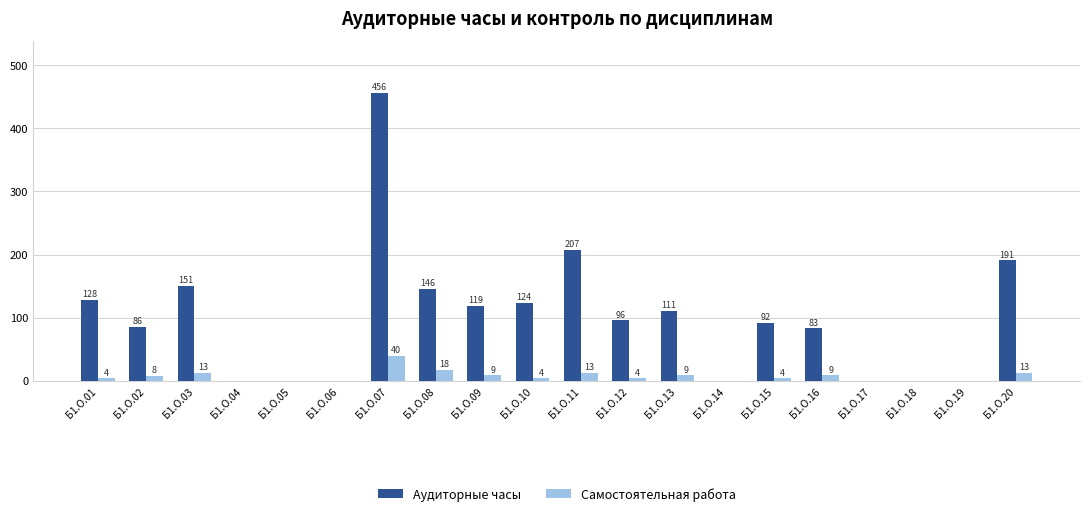

Where is Самостоятельная работа nearest to the value 20?

Б1.О.08